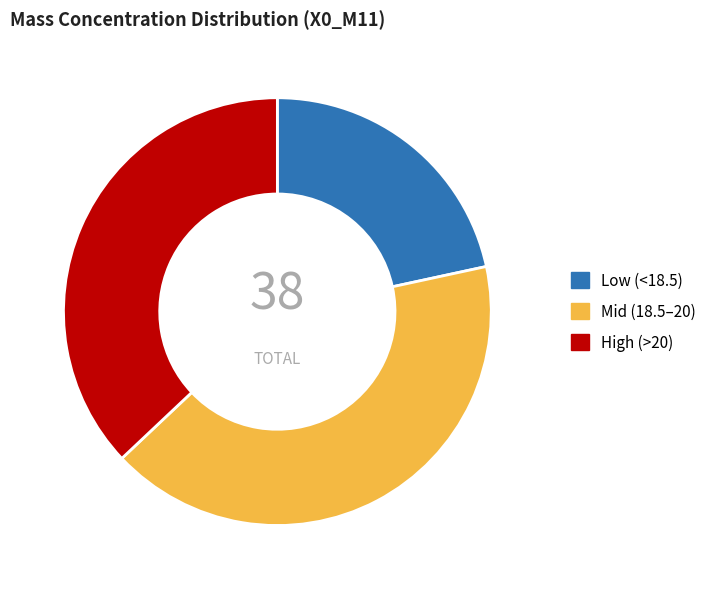

True or false: Low (<18.5) accounts for 22% of the total.

True